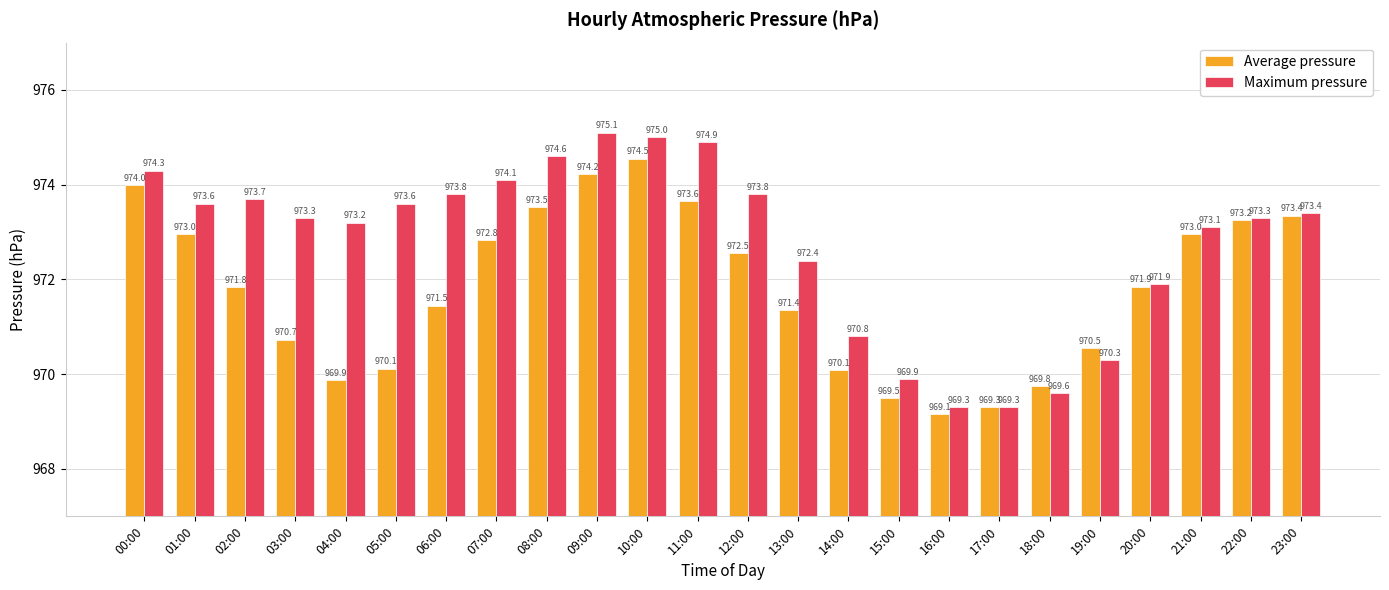

At which category is the sum across all series the highest?

10:00